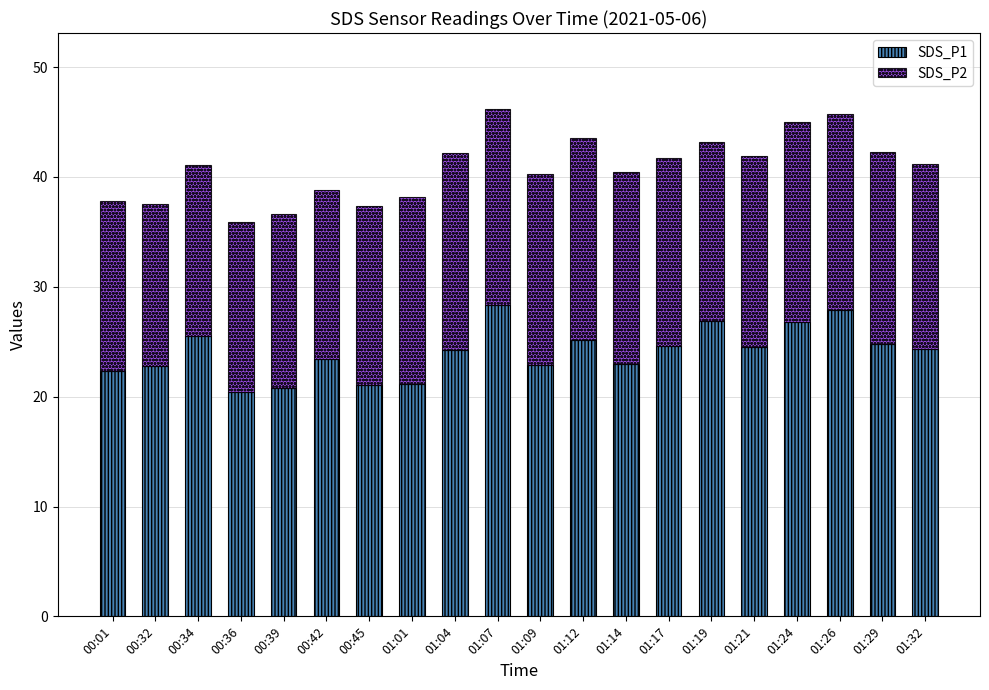

What is the value of the SDS_P1 bar at the 1st from the left?

22.4